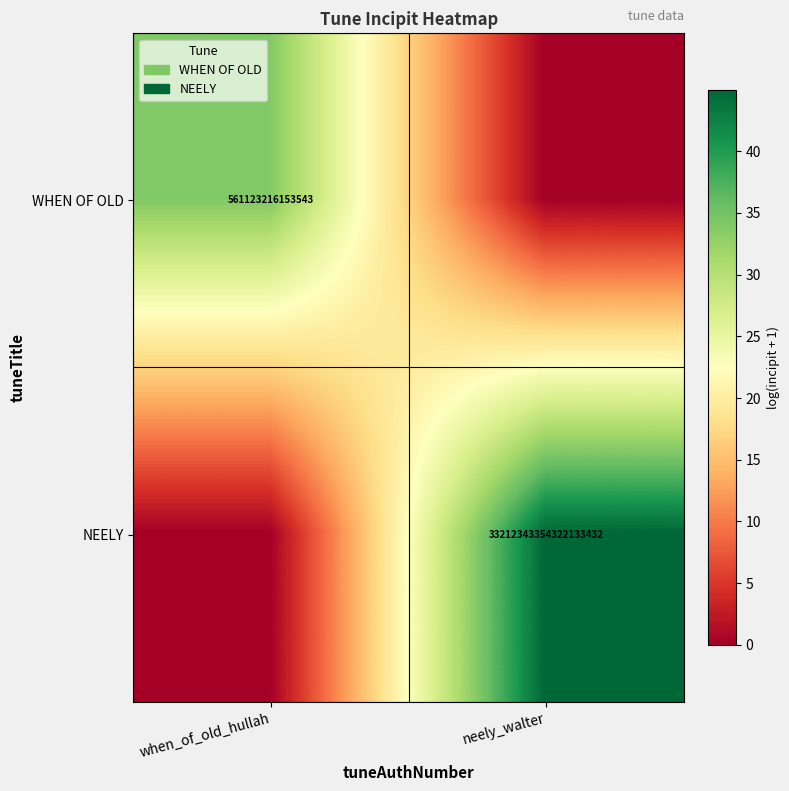

Is it true that NEELY equals 33212343354322132992 at neely_walter?

True